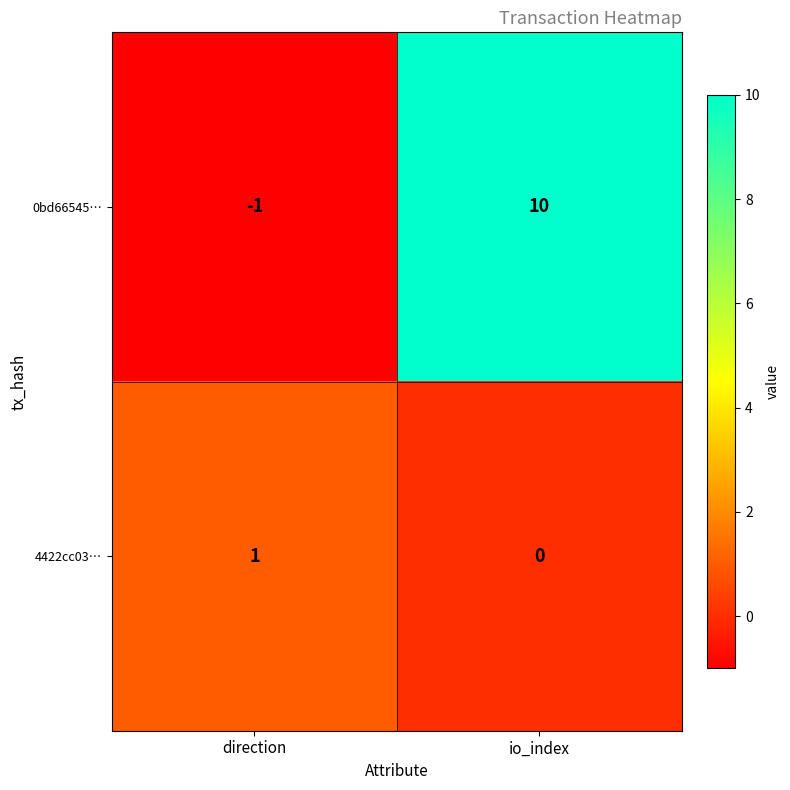

Reading left to right, transcribe all the data shown in this chart.

0bd66545…: direction=-1	io_index=10
4422cc03…: direction=1	io_index=0